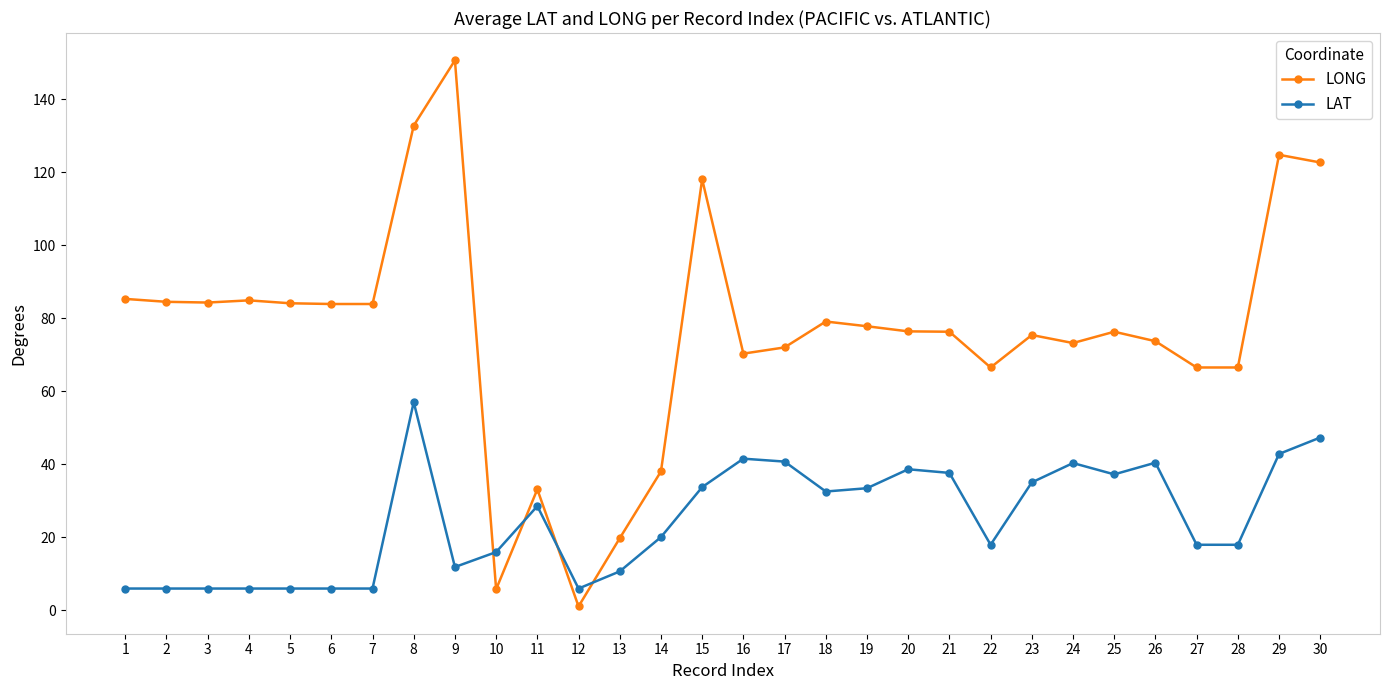

How many data points in LAT are less than 28?

15